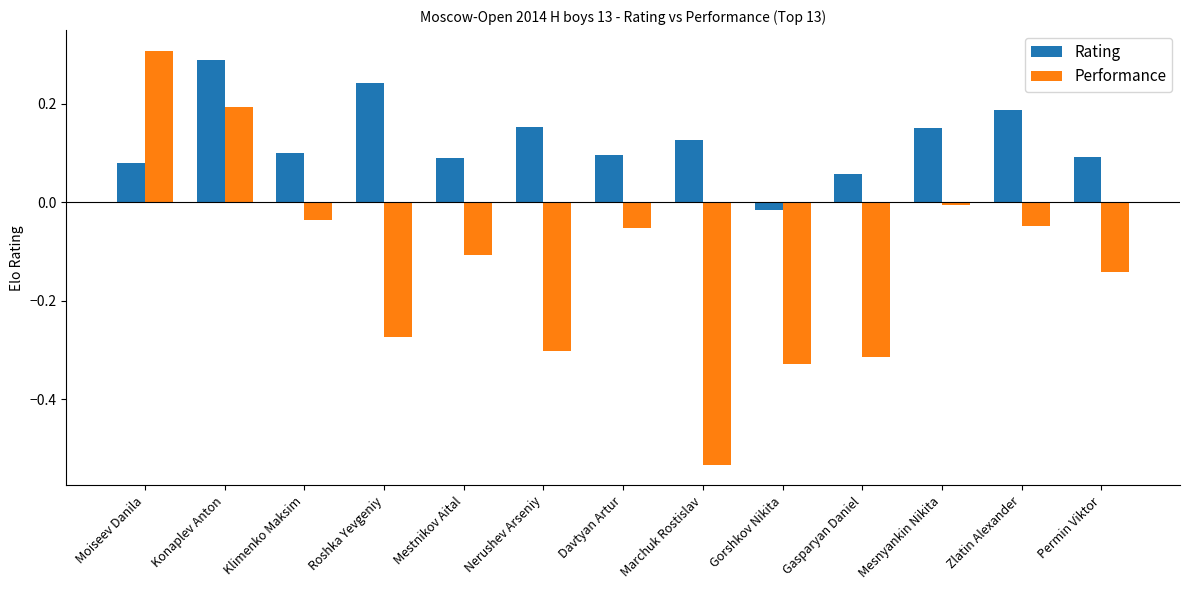

How many bars are there in total?

26